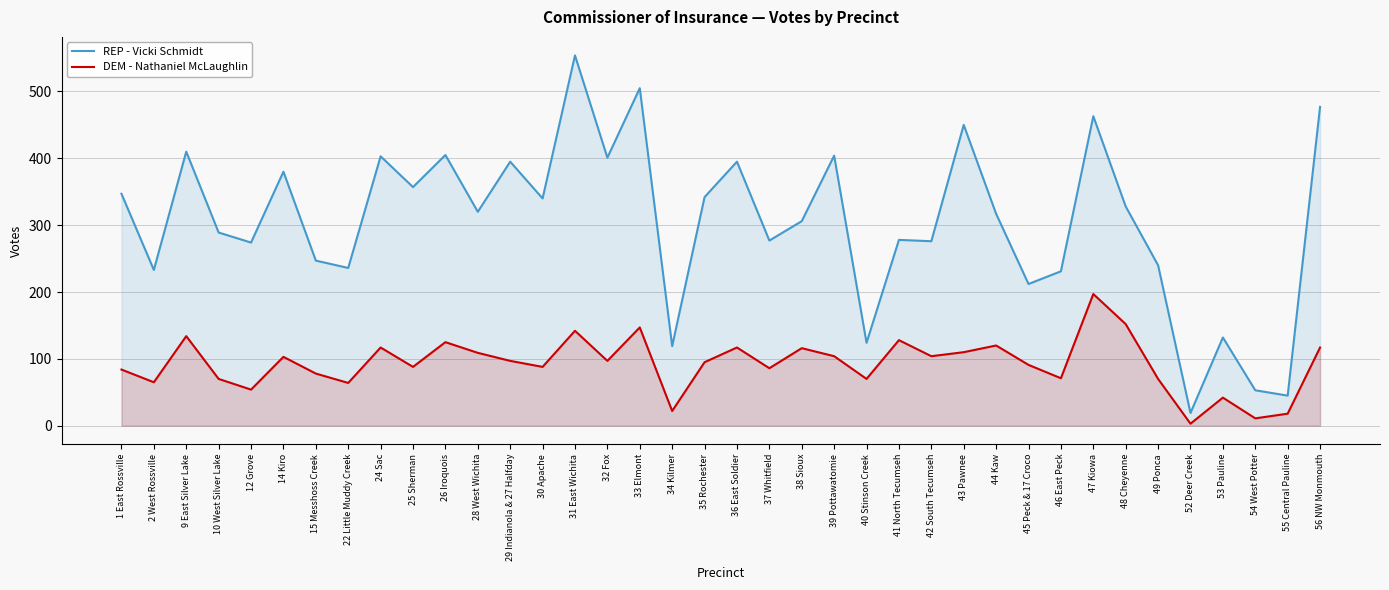

True or false: REP - Vicki Schmidt and DEM - Nathaniel McLaughlin intersect in this chart.

False